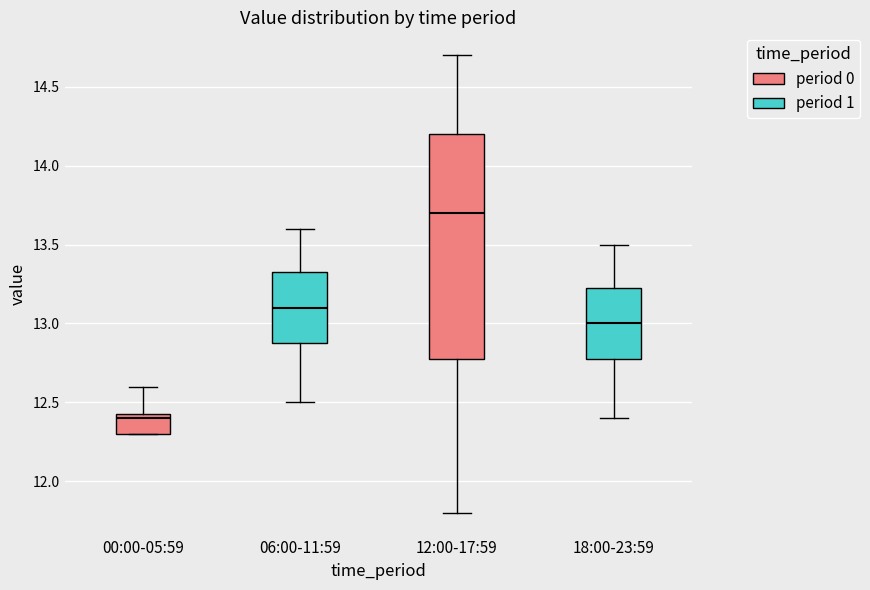

Reading left to right, transcribe this box plot: for each box, give where its median line is, the range the box spans, and where its two whiskers end, as read against the y-axis. The values are not printed on the chart, so give them approximately, as read against the axis.

00:00-05:59: median 12.40, box 12.30 to 12.45, whiskers 12.30 to 12.60
06:00-11:59: median 13.10, box 12.90 to 13.35, whiskers 12.50 to 13.60
12:00-17:59: median 13.70, box 12.80 to 14.20, whiskers 11.80 to 14.70
18:00-23:59: median 13.00, box 12.80 to 13.25, whiskers 12.40 to 13.50